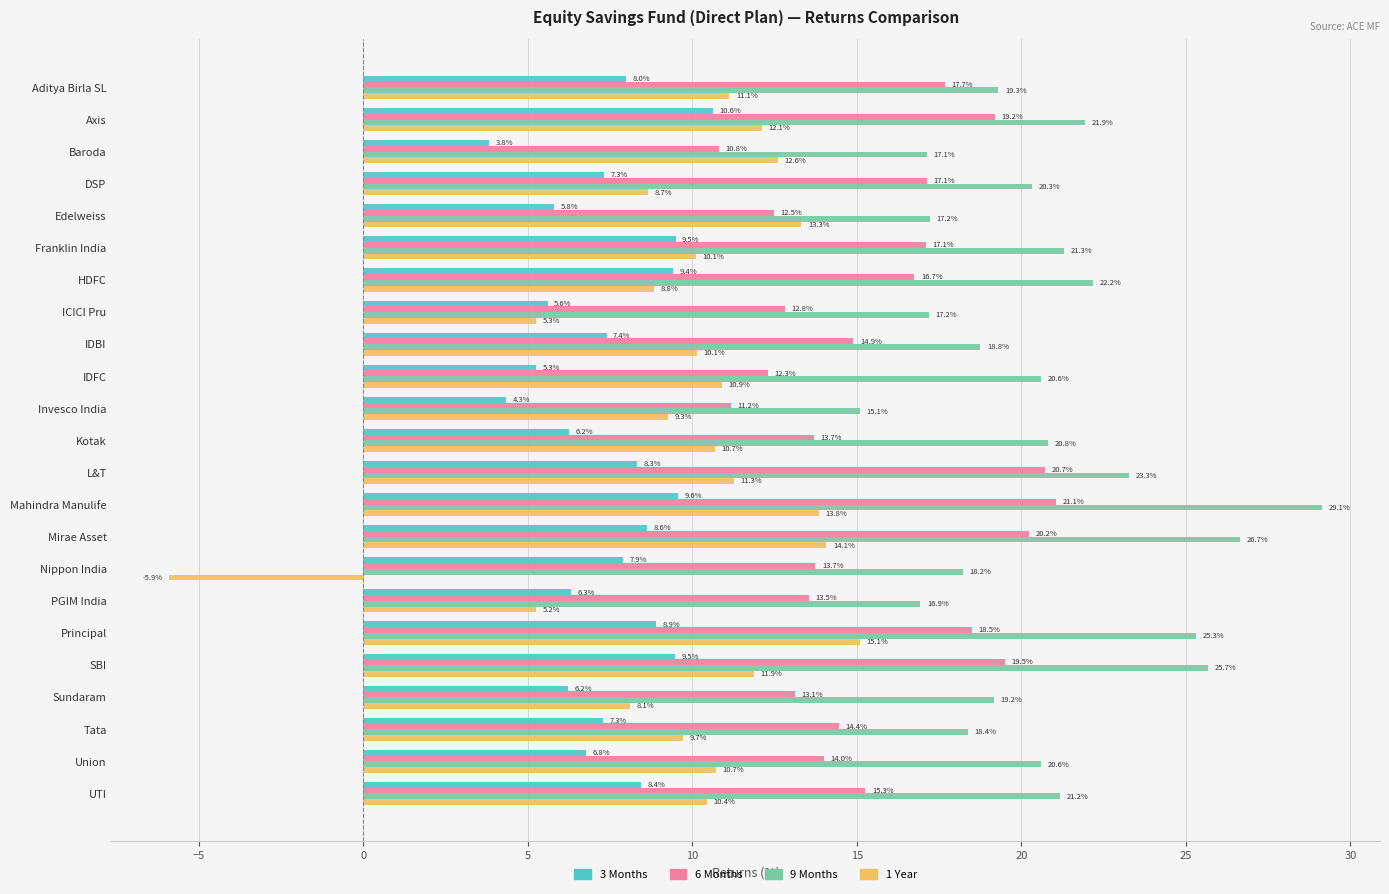

What is the lowest value of the 3 Months series?

3.8